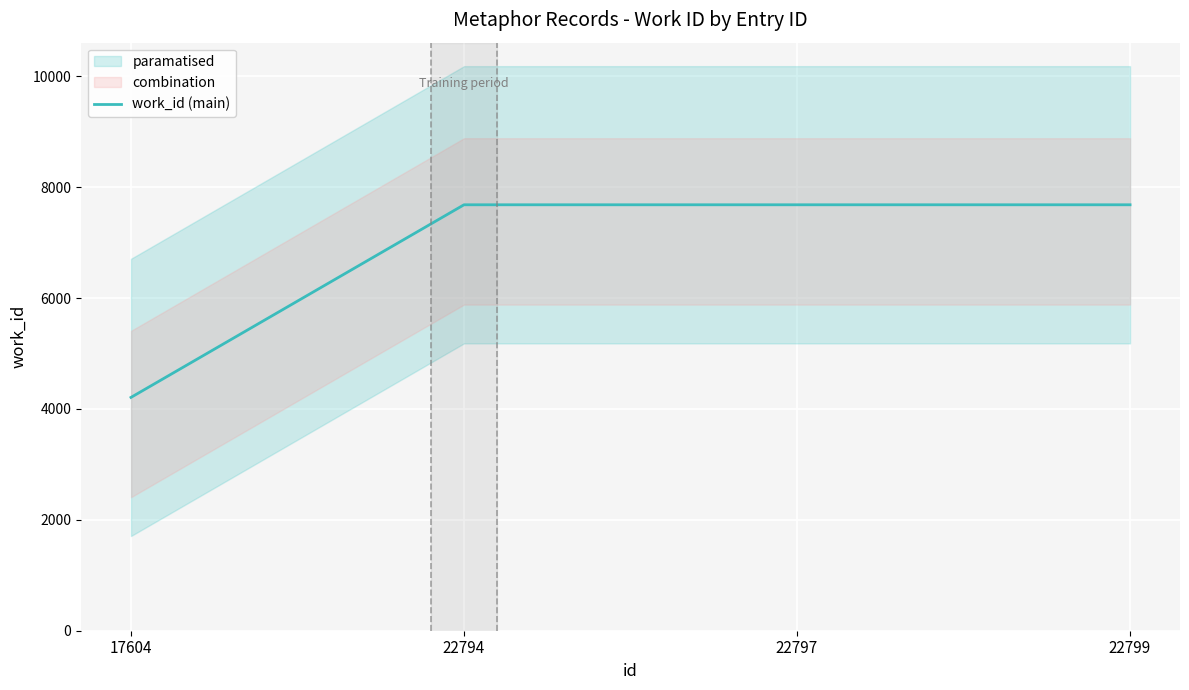

What is the value of the 3rd point from the left?

7682